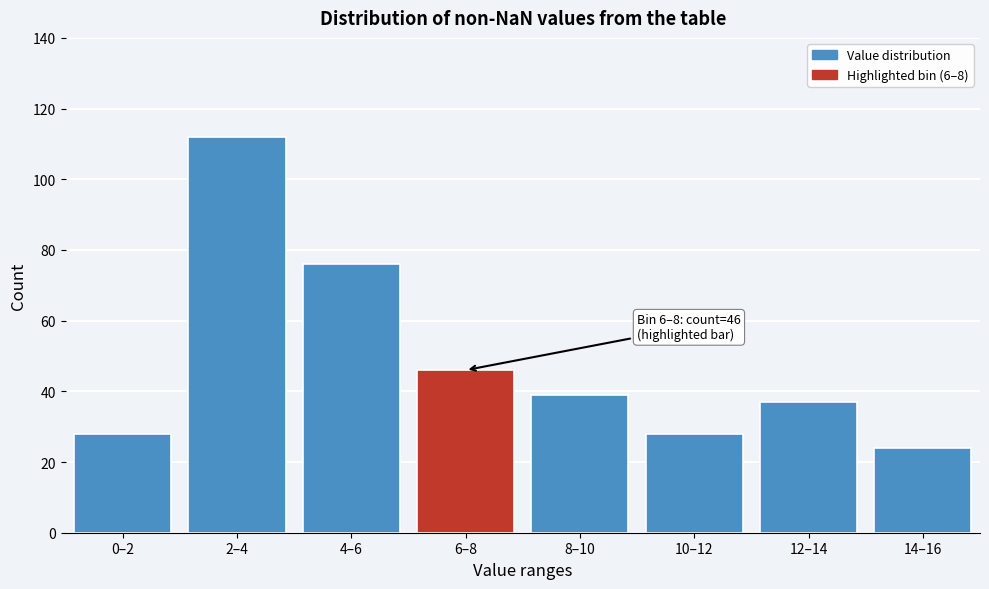

Reading left to right, what are all the values shown in this chart?

28	112	76	46	39	28	37	24